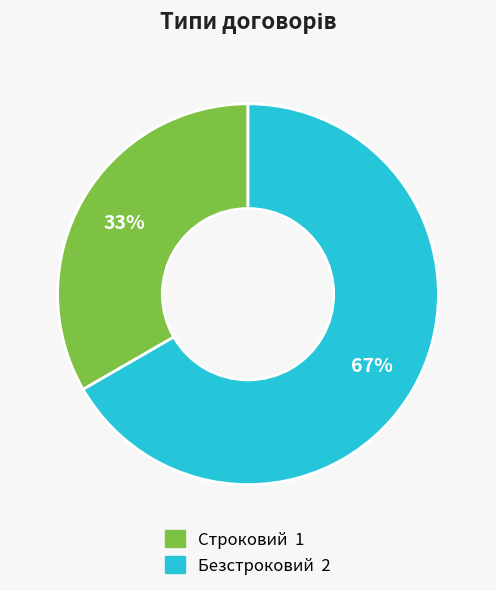

To the nearest percent, what is the combined percentage of Безстроковий and Строковий?

100%